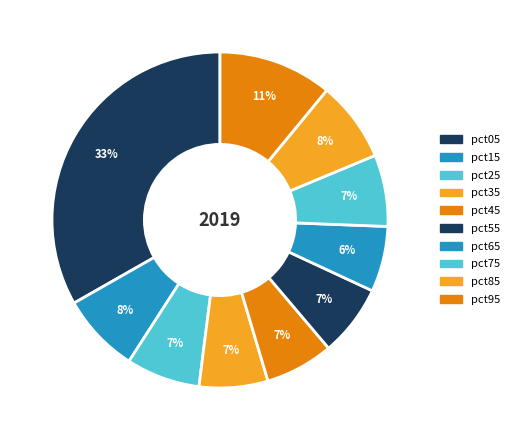

To the nearest percent, what portion does pct65 represent?

6%